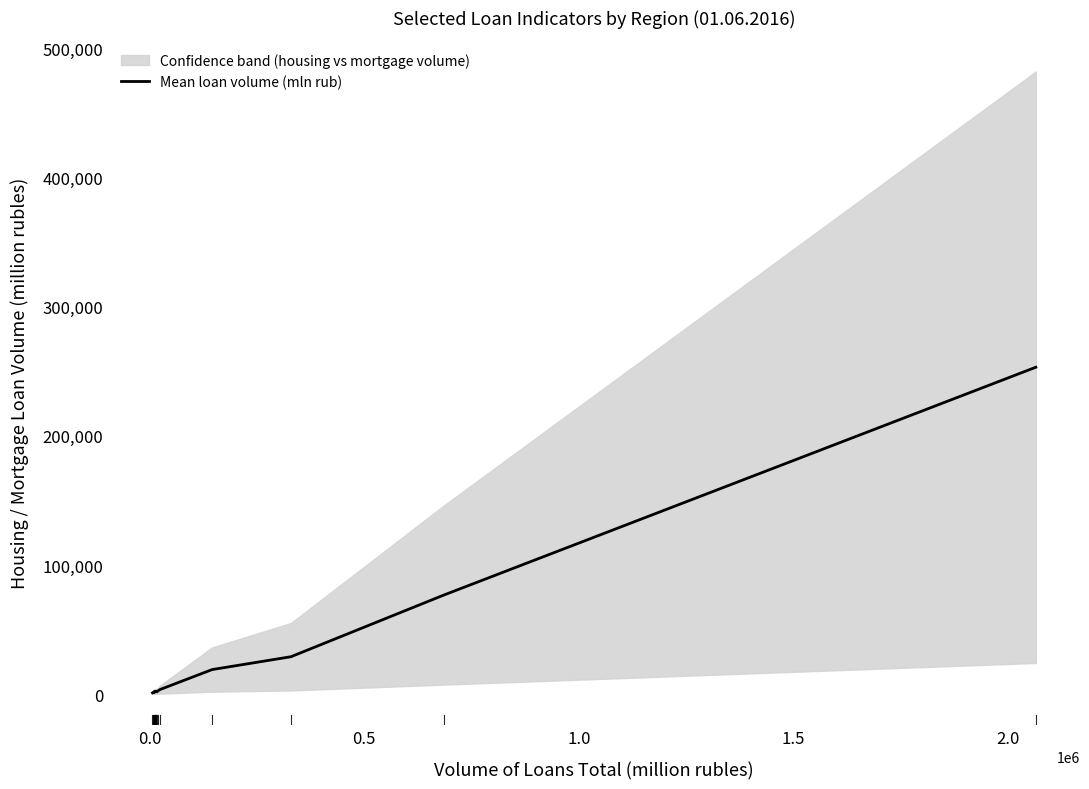

What is the maximum value for Mean loan volume (mln rub)?

253197.7